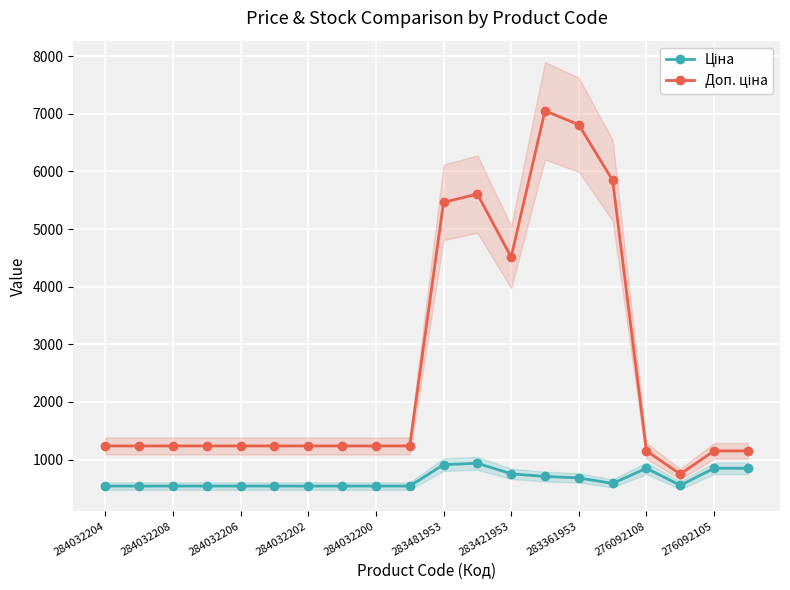

The Ціна series shows 681.0 at 283361953. True or false?

True